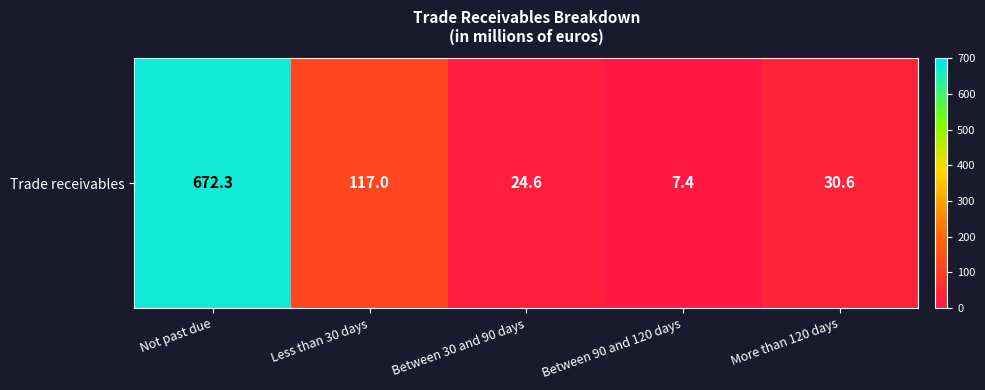

The value at Less than 30 days is 188.6. True or false?

False